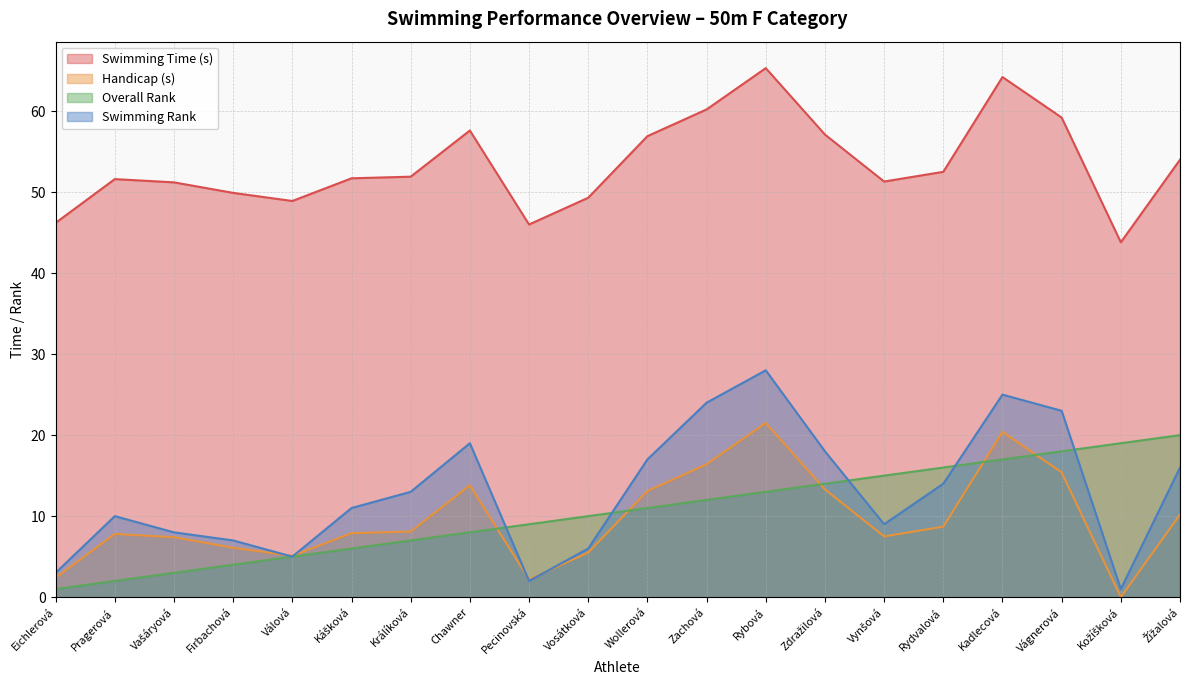

True or false: Swimming Time (s) and Overall Rank intersect in this chart.

False